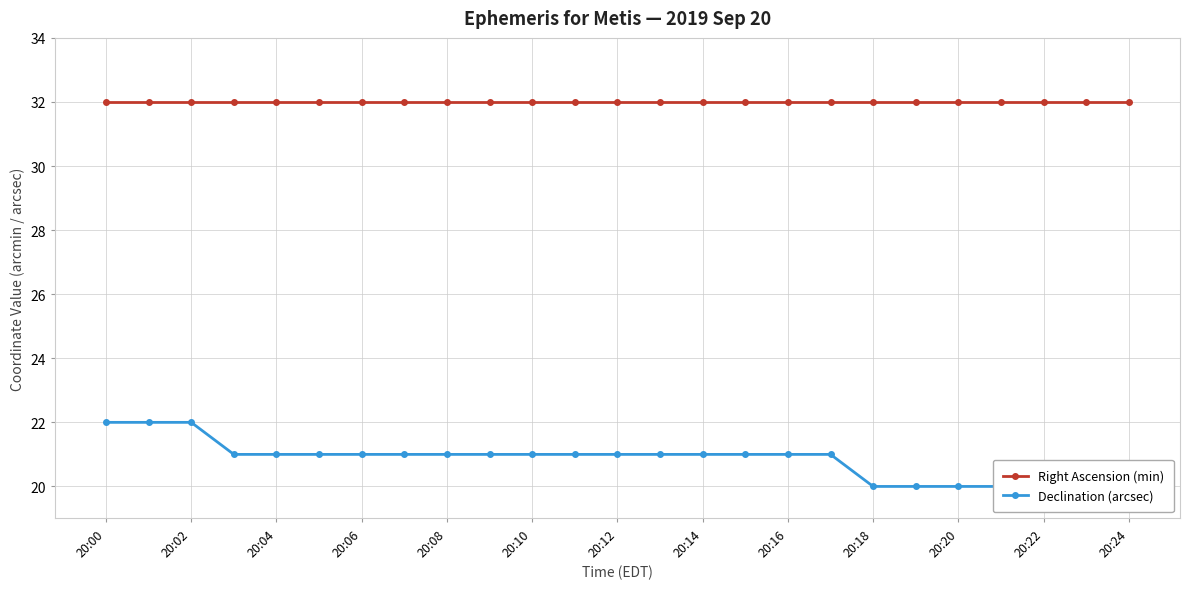

Read the Declination (arcsec) value at 20:00.

22